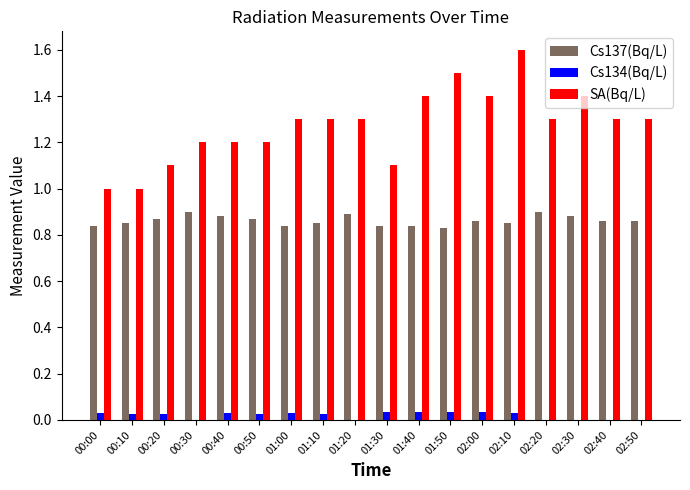

The SA(Bq/L) series shows 2.1 at 02:30. True or false?

False